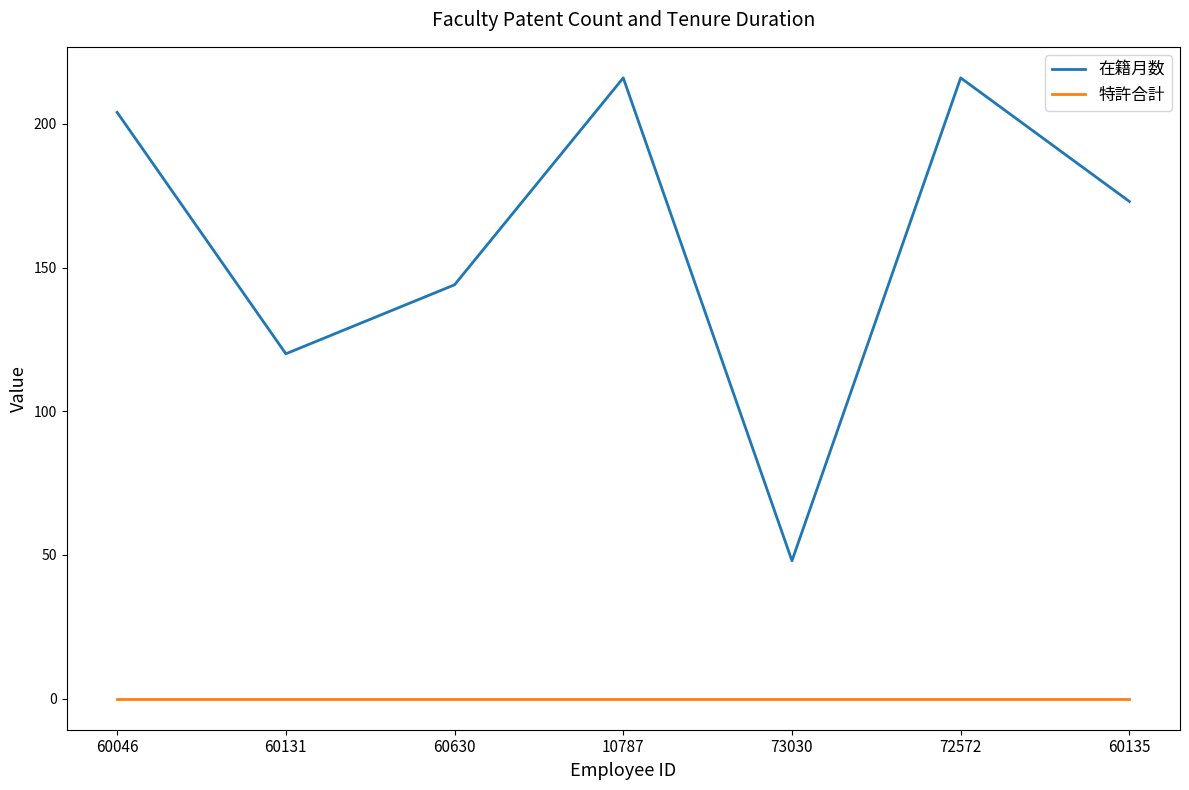

The 在籍月数 series shows 216 at 10787. True or false?

True